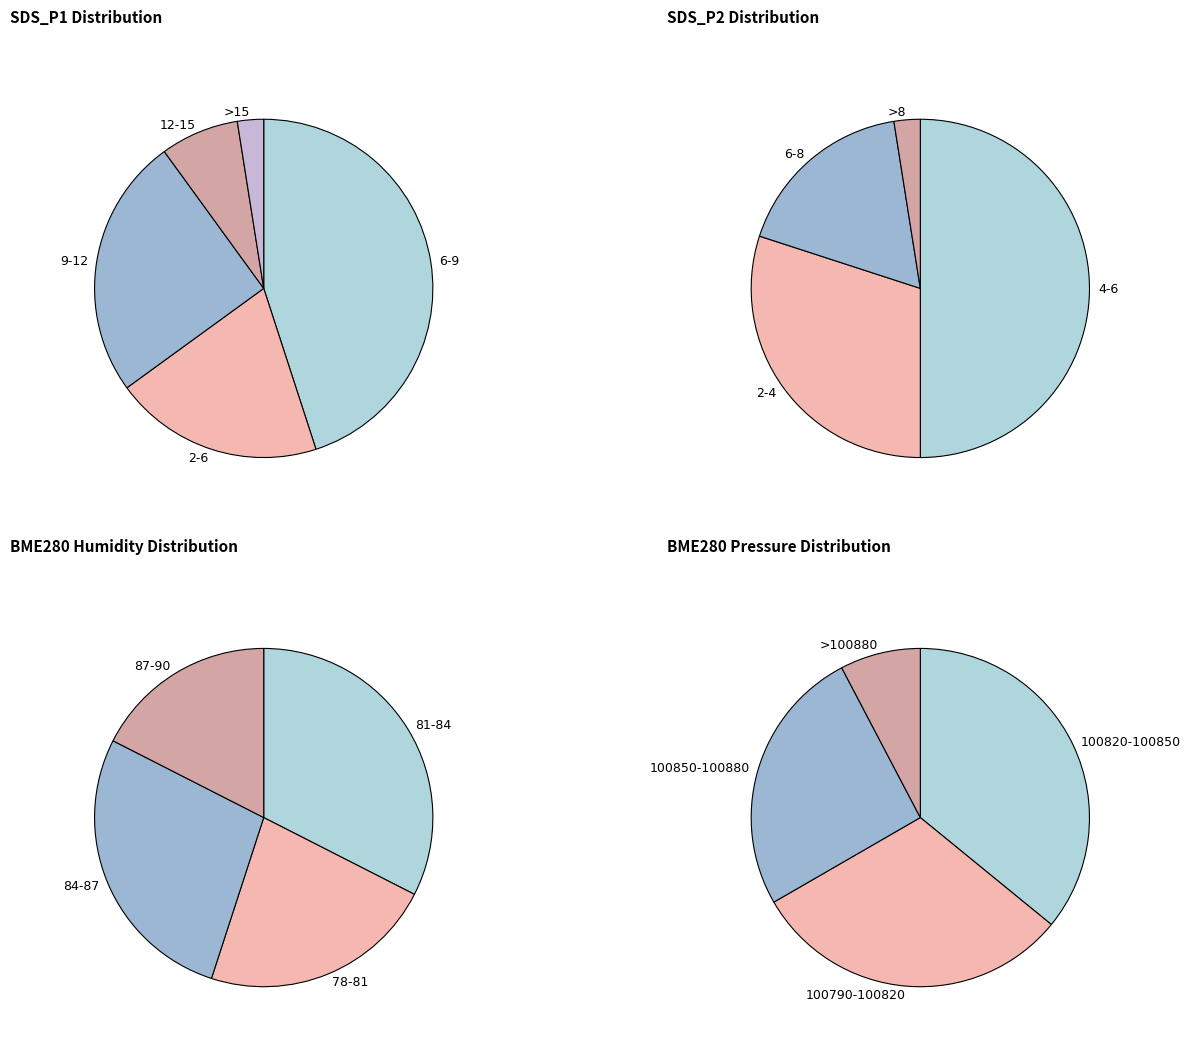

Which series has the largest range (max minus min)?

SDS_P1 (mean by Signal bin)